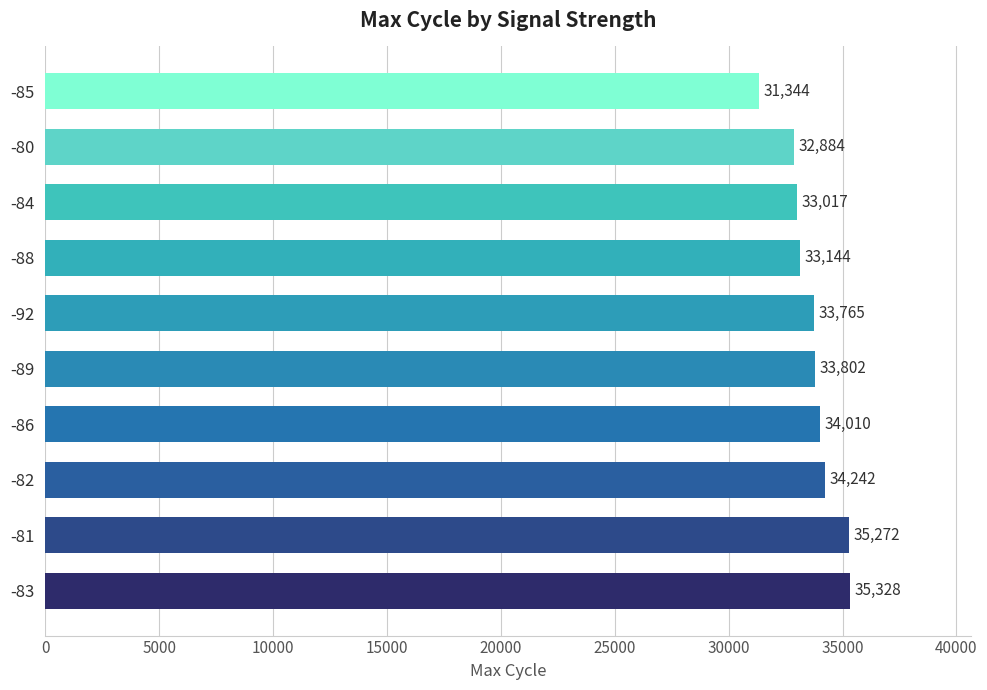

Are the bars grouped side by side (vs. stacked)?

No